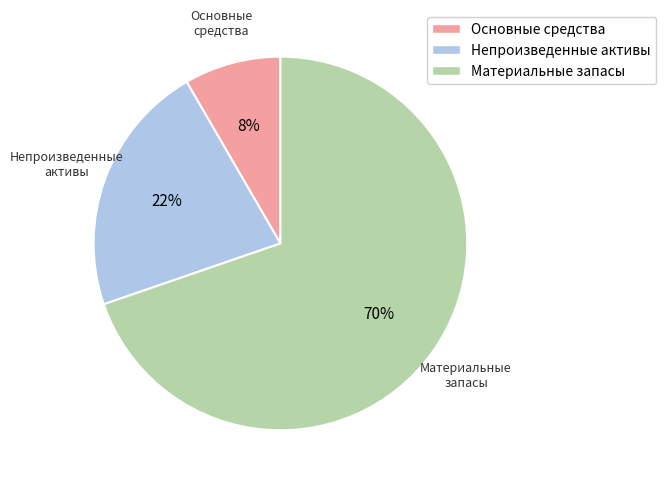

Does any single category account for the majority?

Yes